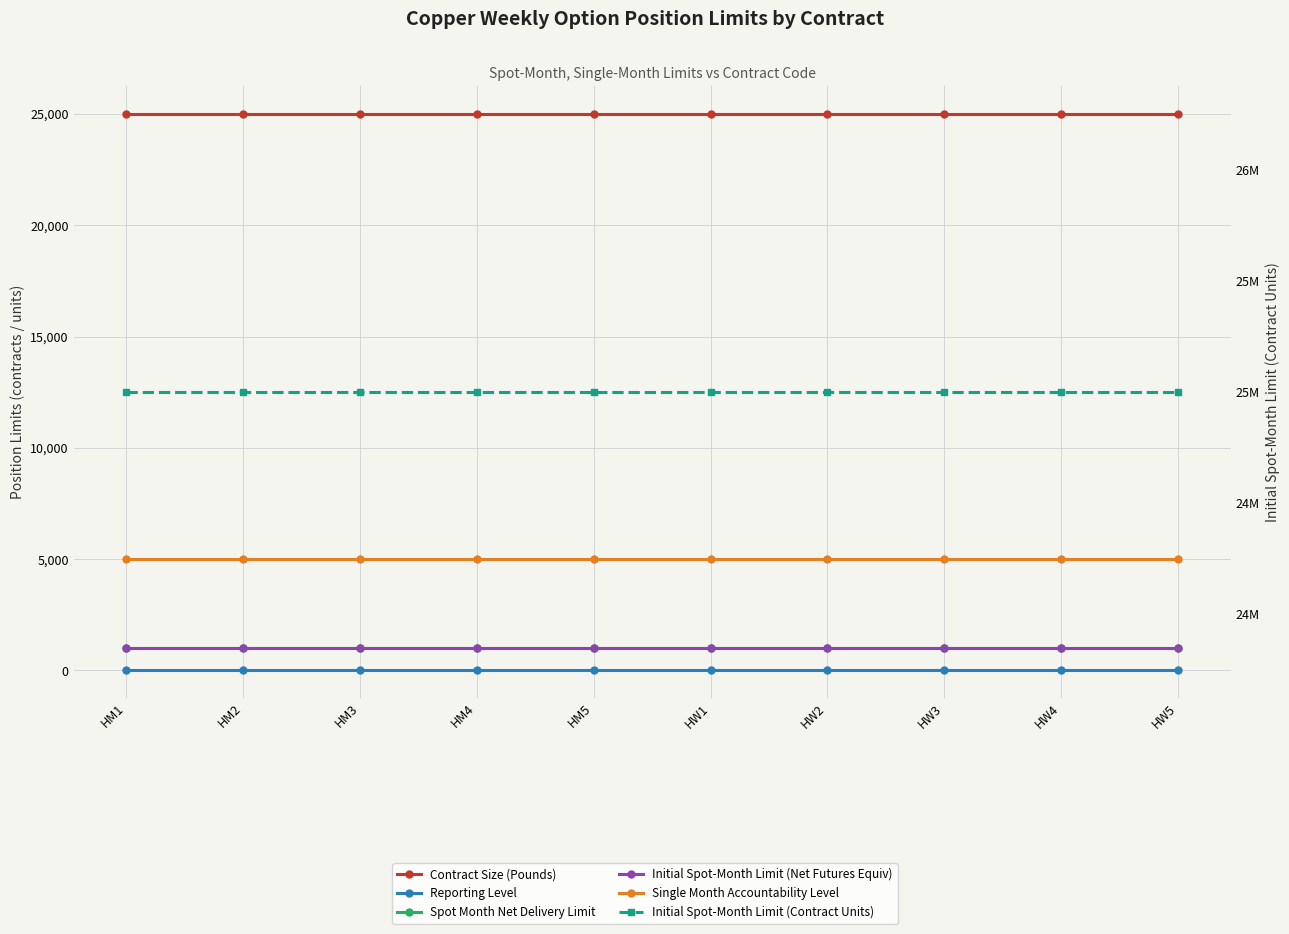

List the series in order of their peak value, lowest first.

Reporting Level, Spot Month Net Delivery Limit, Initial Spot-Month Limit (Net Futures Equiv), Single Month Accountability Level, Contract Size (Pounds), Initial Spot-Month Limit (Contract Units)